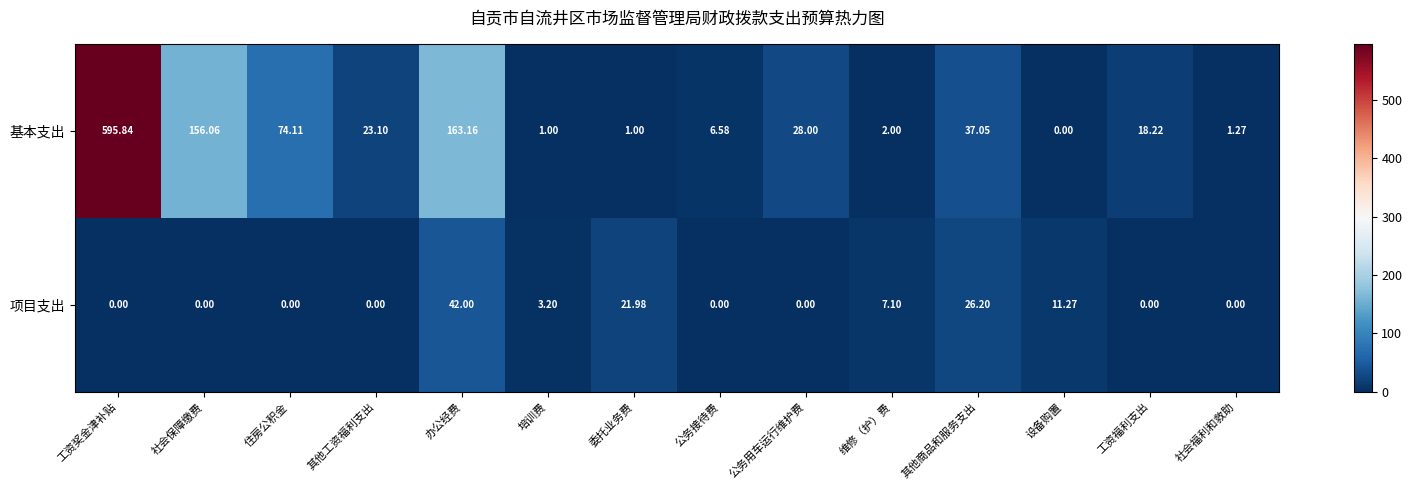

How many series are shown in this chart?

2